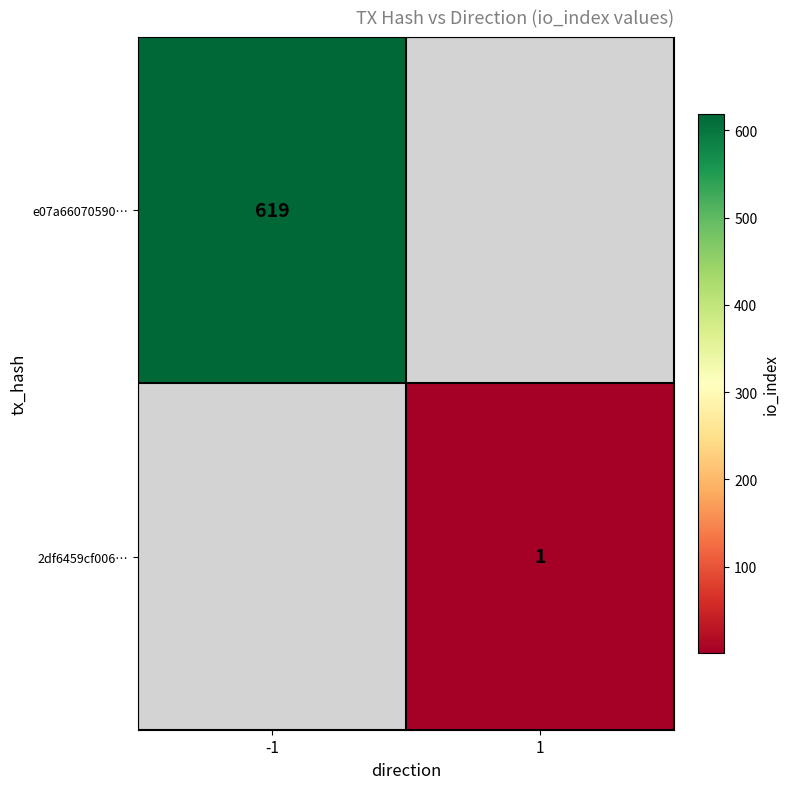

The e07a66070590… series shows 619 at -1. True or false?

True